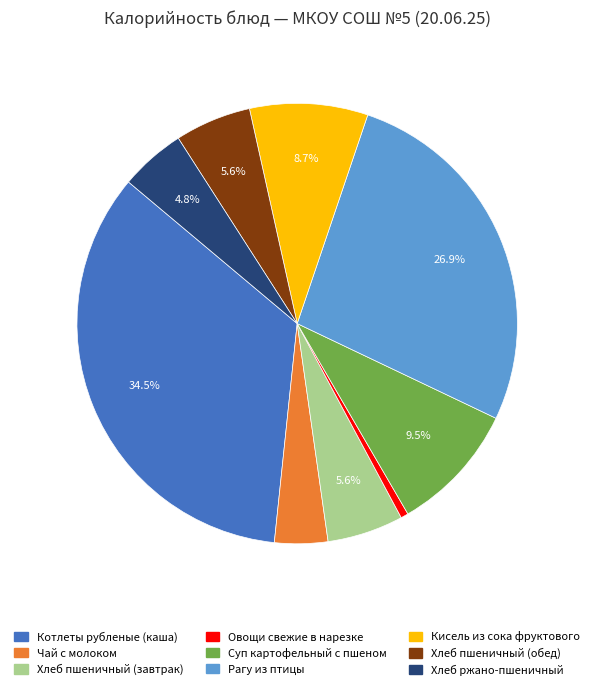

Approximately how many times larger is the value at Чай с молоком compared to Хлеб ржано-пшеничный?

0.8